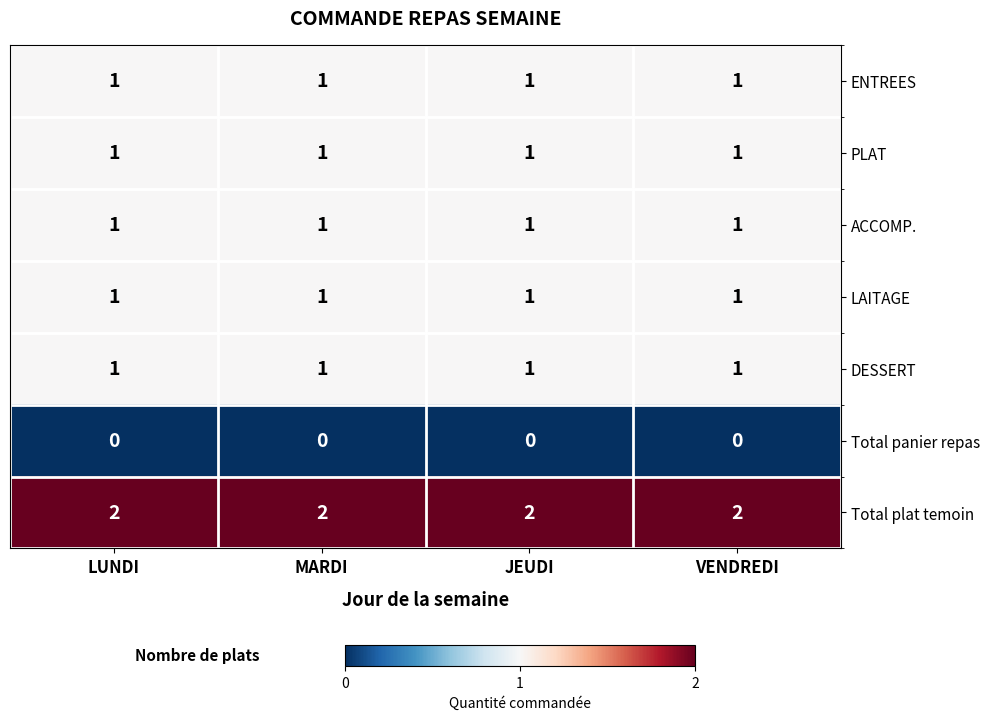

The ACCOMP. series shows 1 at LUNDI. True or false?

True